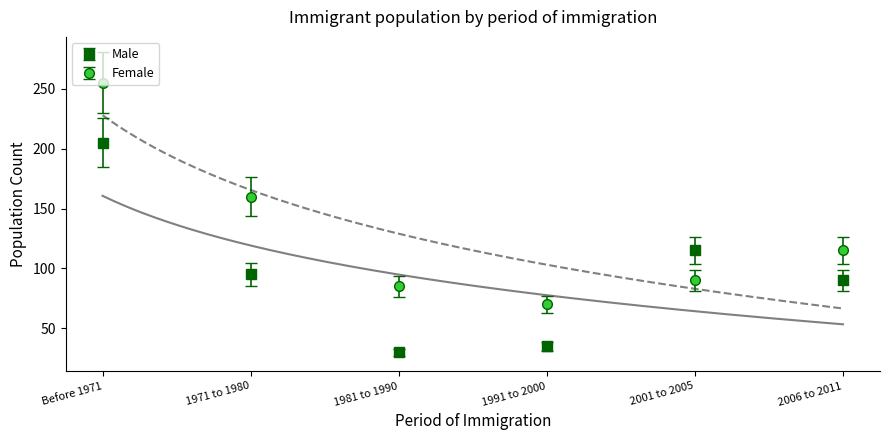

What is the label of the 3rd point from the left?

1981 to 1990